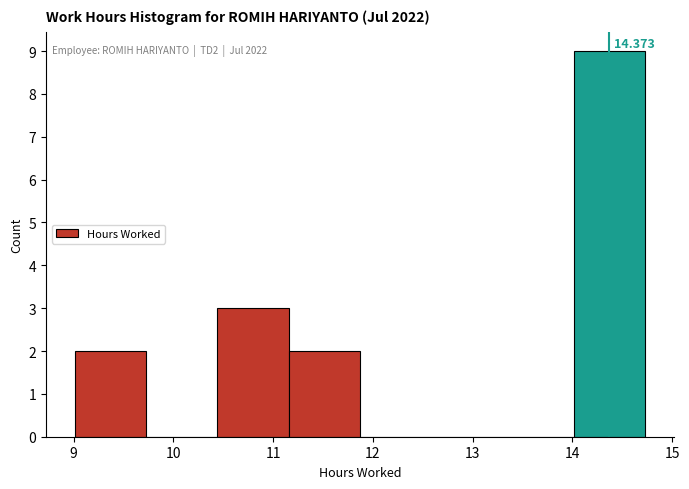

Which range on the x-axis has the tallest bar?

14.0 to 14.7